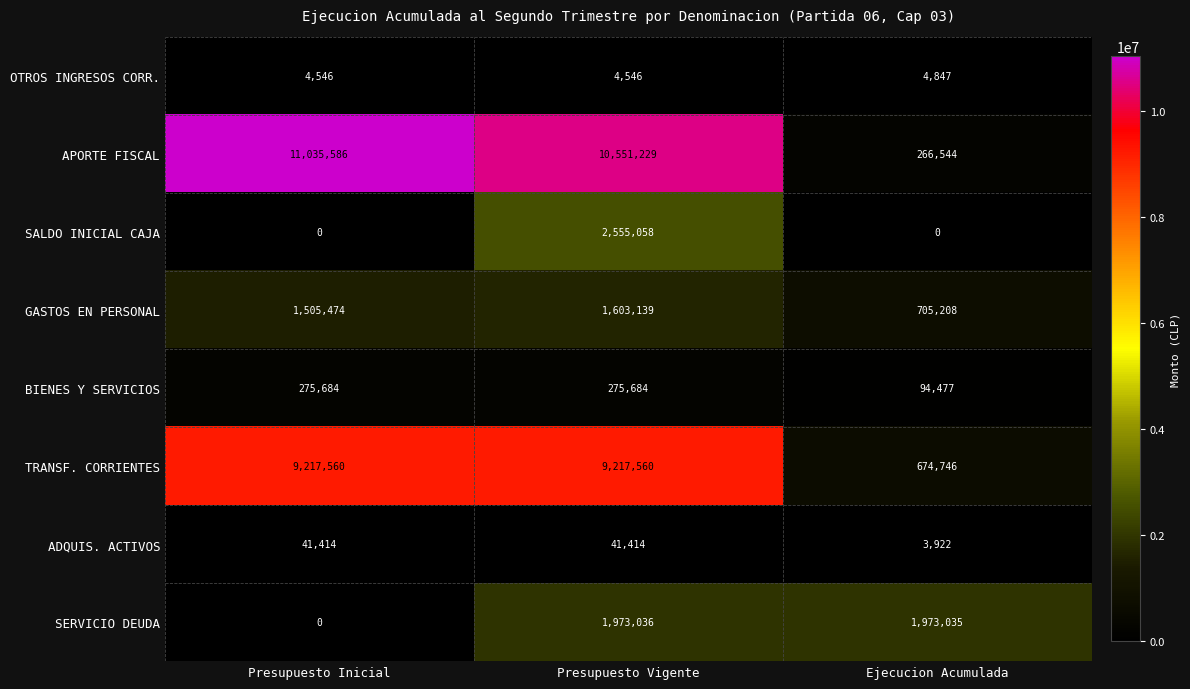

The SALDO INICIAL CAJA series shows 1775689 at Ejecucion Acumulada. True or false?

False